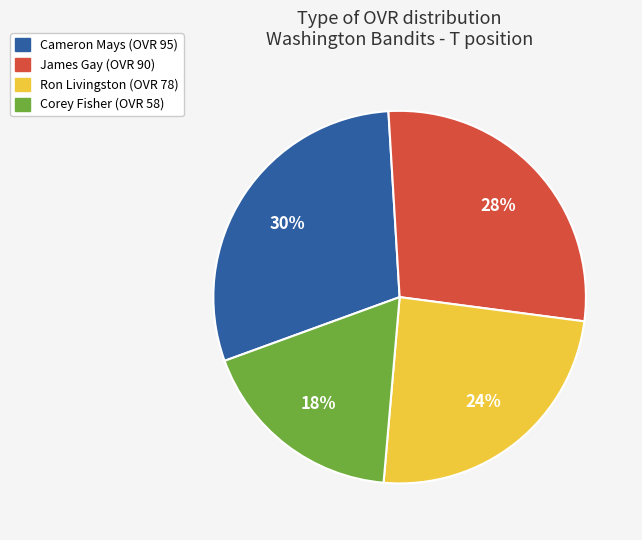

Which slice is the largest?

Cameron